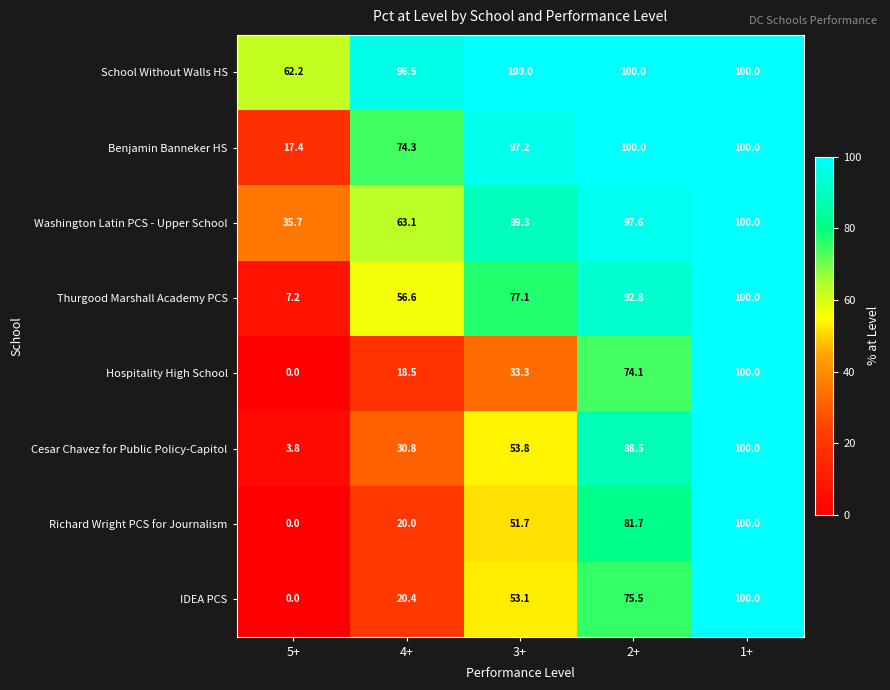

How many series are shown in this chart?

8